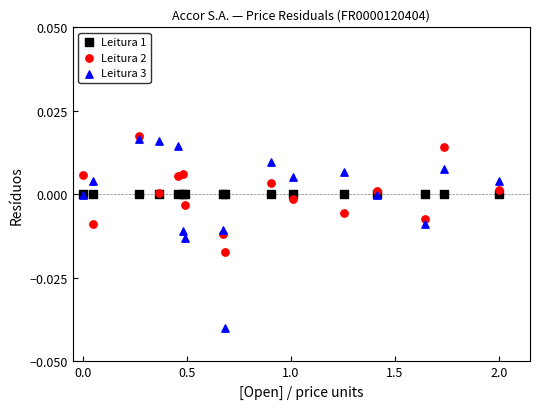

Which series reaches the maximum Y coordinate?

Leitura 2